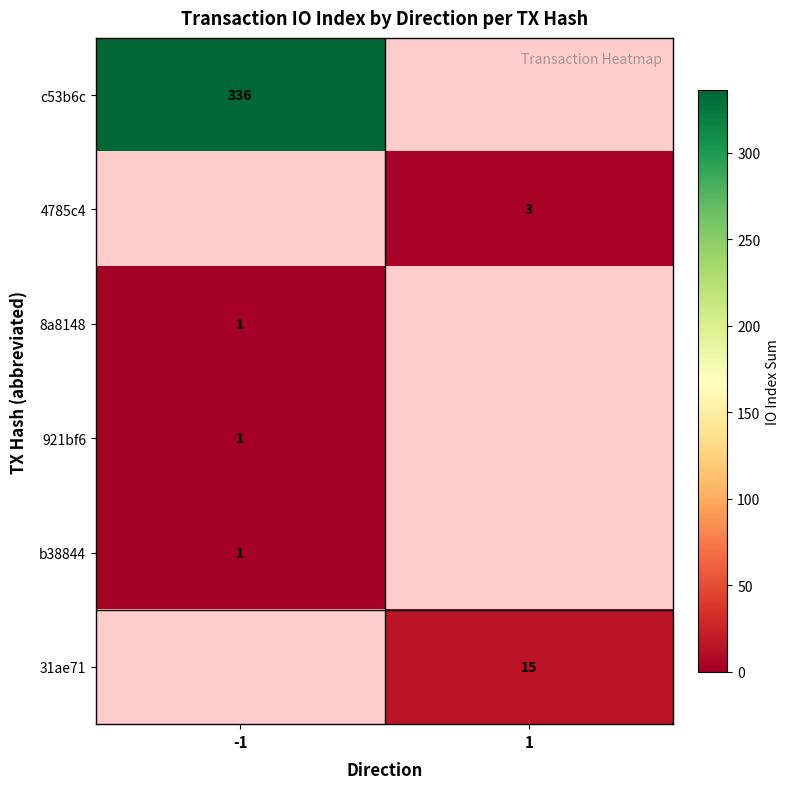

The value of 31ae71 at 1 is 26. True or false?

False